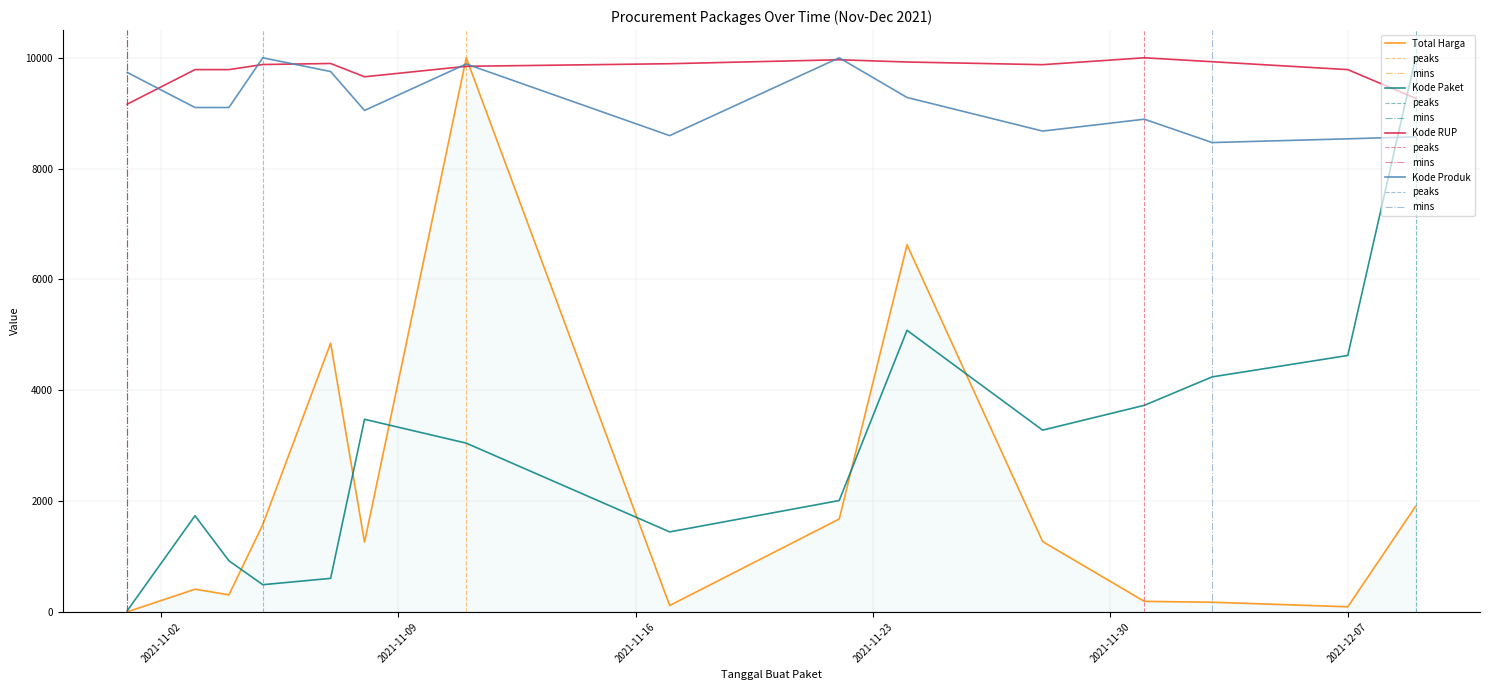

Between 2021-12-07 and 2021-11-05, which is larger?

2021-11-05